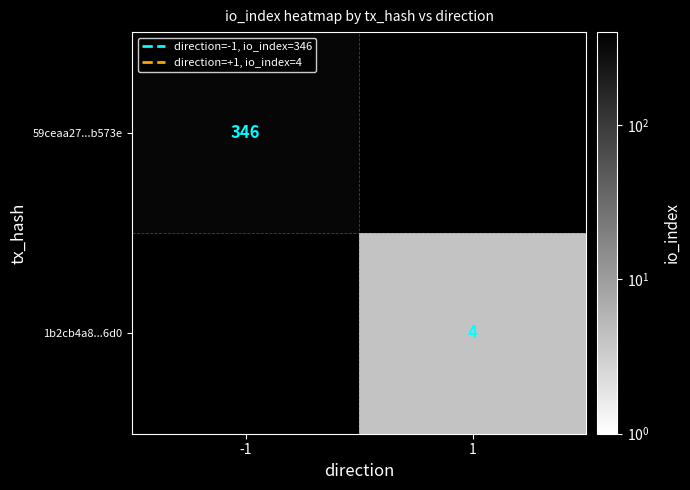

The value of 59ceaa27...b573e at -1 is 215.3. True or false?

False